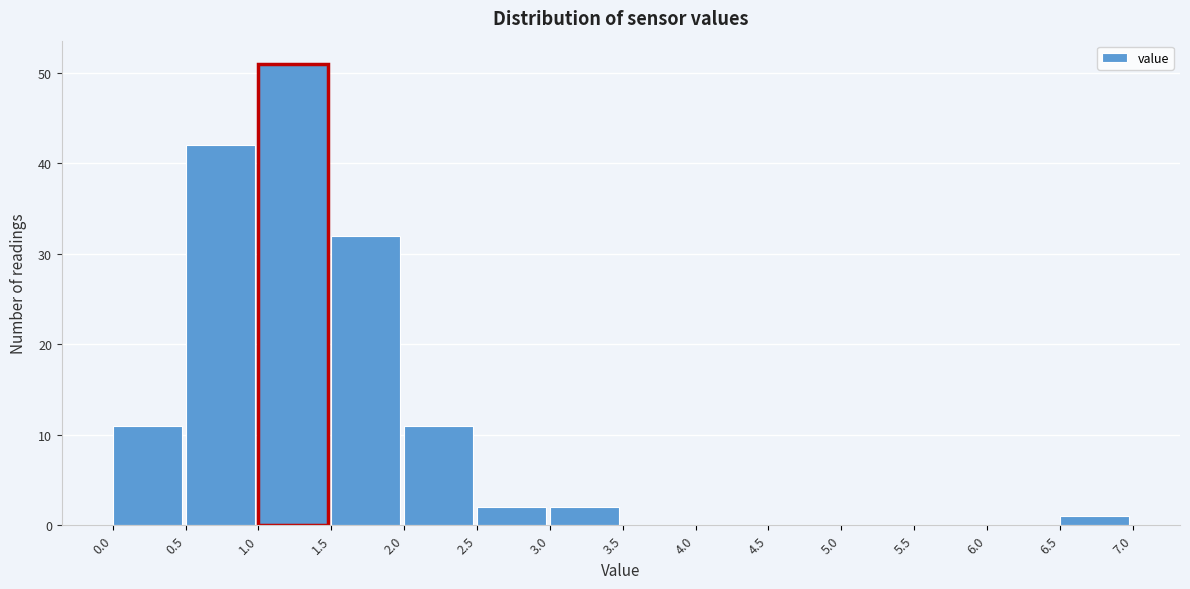

Reading left to right, list every bar in this chart as the range it spans on the x-axis followed by its height. The values are not printed on the chart, so give them approximately, as read against the axis.

0.0 to 0.5: 11
0.5 to 1.0: 42
1.0 to 1.5: 51
1.5 to 2.0: 32
2.0 to 2.5: 11
2.5 to 3.0: 2
3.0 to 3.5: 2
3.5 to 4.0: 0
4.0 to 4.5: 0
4.5 to 5.0: 0
5.0 to 5.5: 0
5.5 to 6.0: 0
6.0 to 6.5: 0
6.5 to 7.0: 1